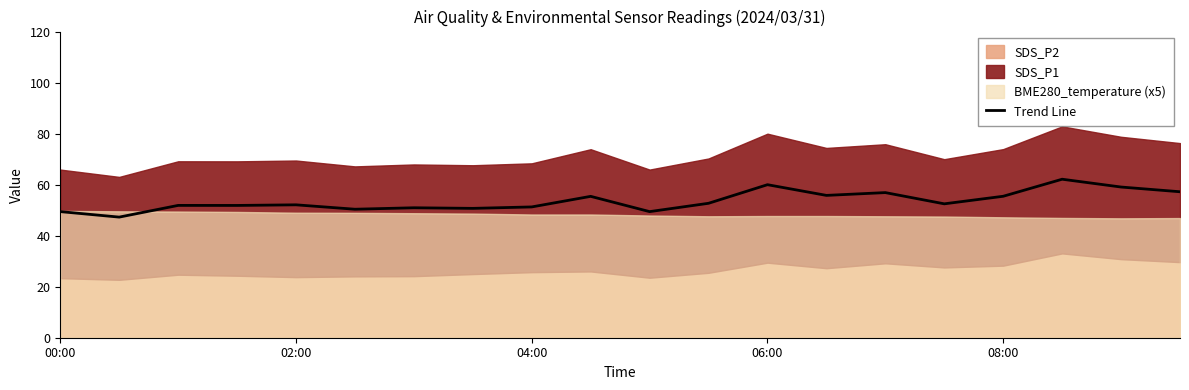

The chart shows a value of 62.1 at 17. True or false?

True